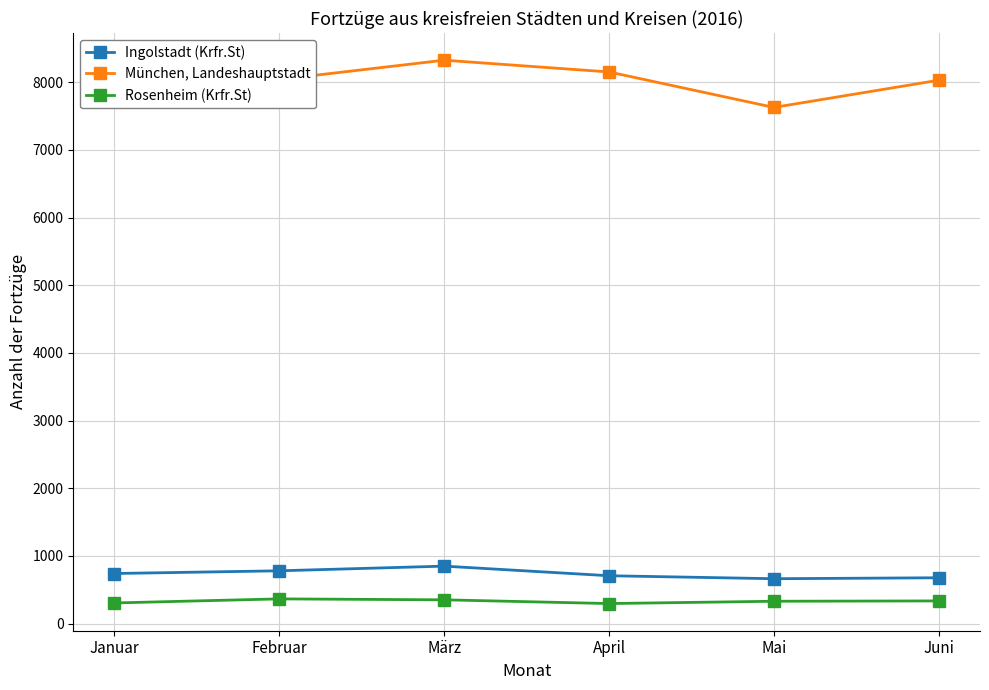

Is this an area chart (filled region under the line)?

No